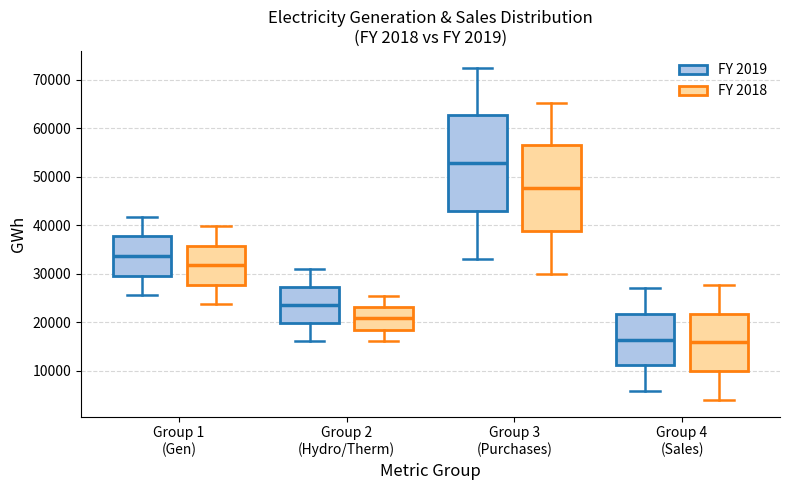

Which box is the tallest, from its lower edge to its upper edge?

Group 3 (Purchases) (FY 2019)